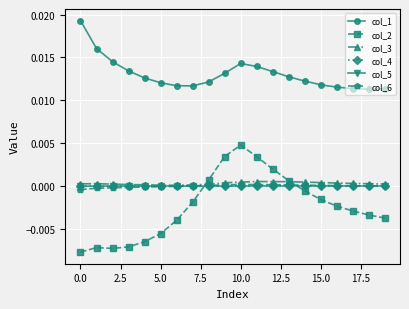

Which series has the largest total across all categories?

col_1